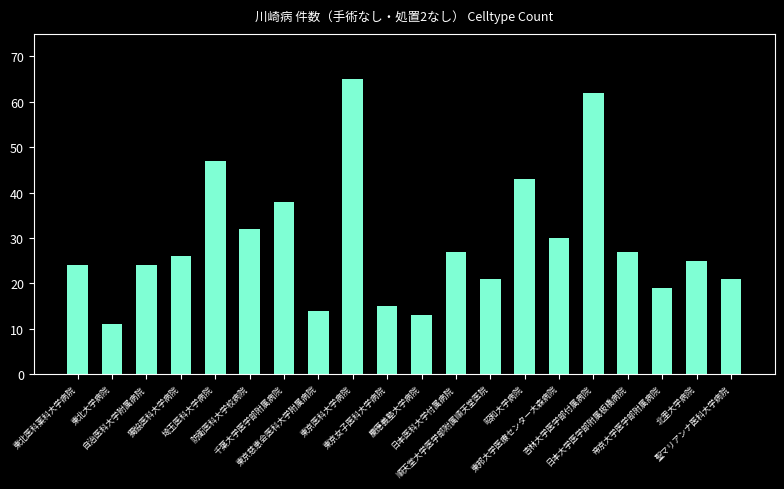

What is the value of the 18th bar from the left?

19